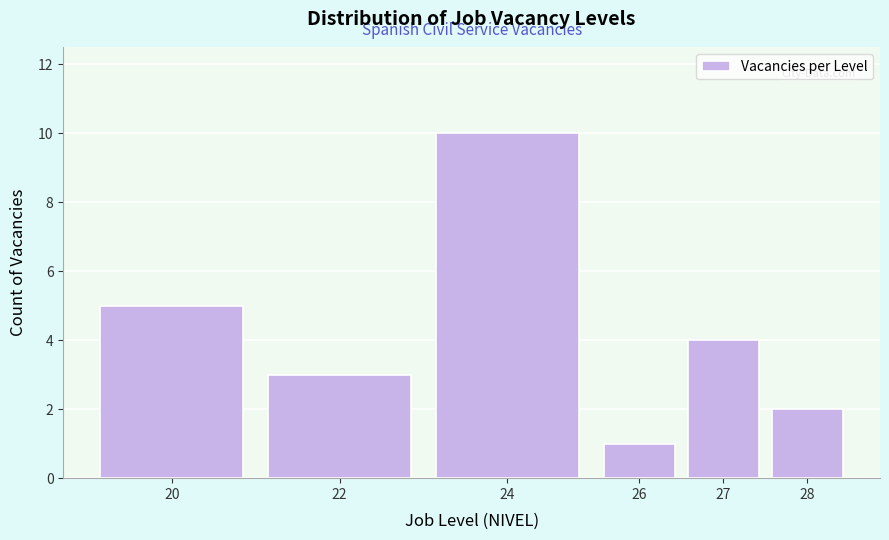

Reading right to left, extract all data points from this chart.

28=2	27=4	26=1	24=10	22=3	20=5